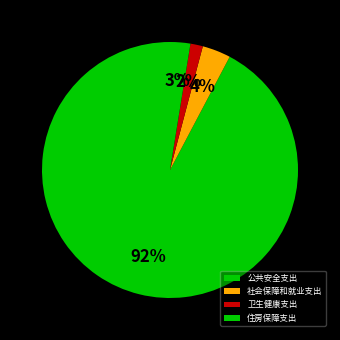

Which slice is the largest?

公共安全支出